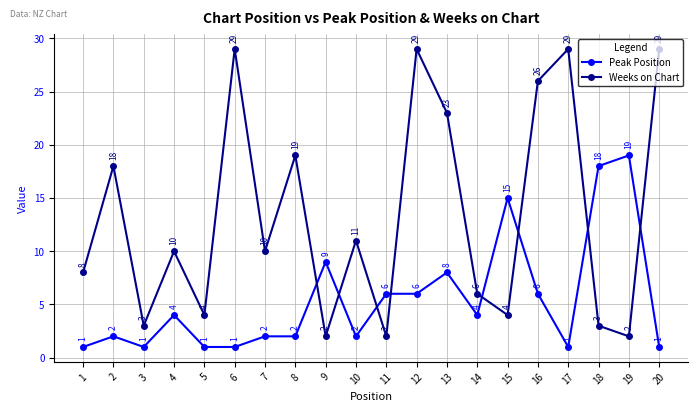

Between 3 and 4, which series saw the biggest shift?

Weeks on Chart